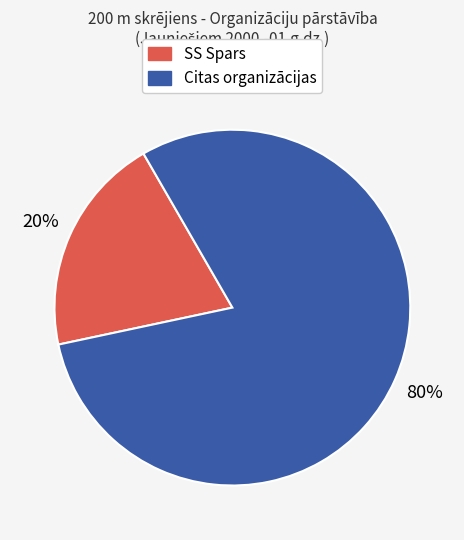

Count the number of slices in the pie.

2